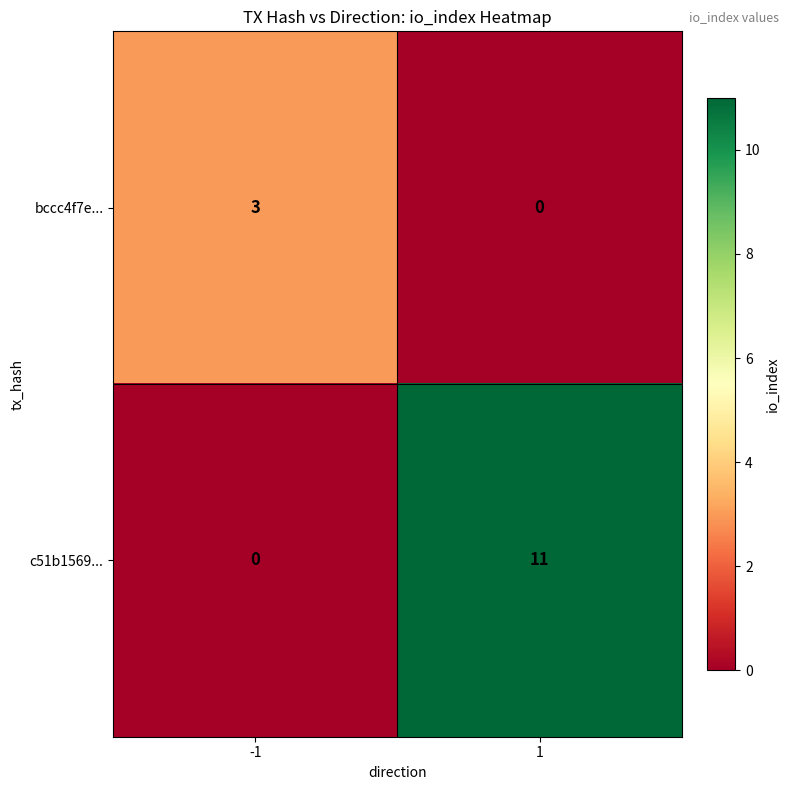

Read the bccc4f7e... value at -1.

3